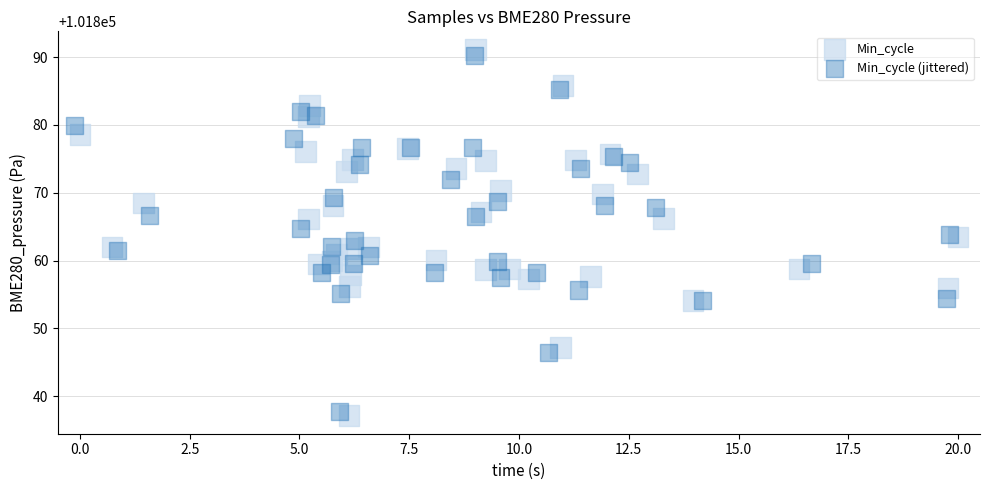

Which series reaches the maximum Y coordinate?

Min_cycle